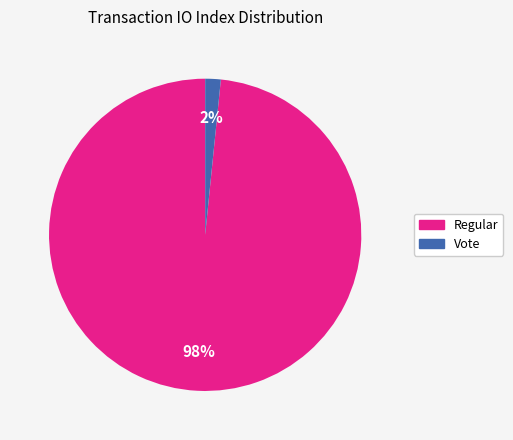

Is it true that Vote is 14% of the pie?

False